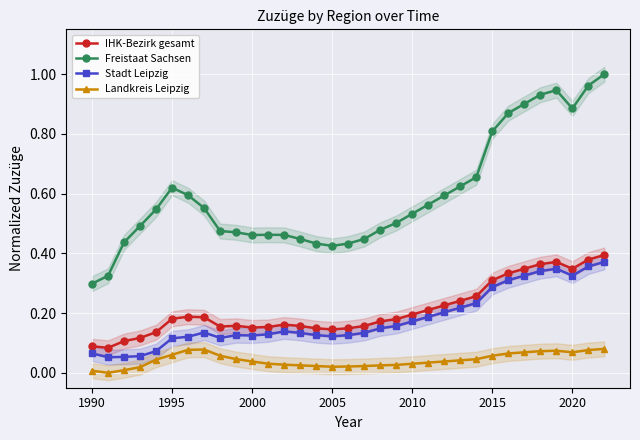

True or false: Landkreis Leipzig has a value of 0.1 at 2000.

False